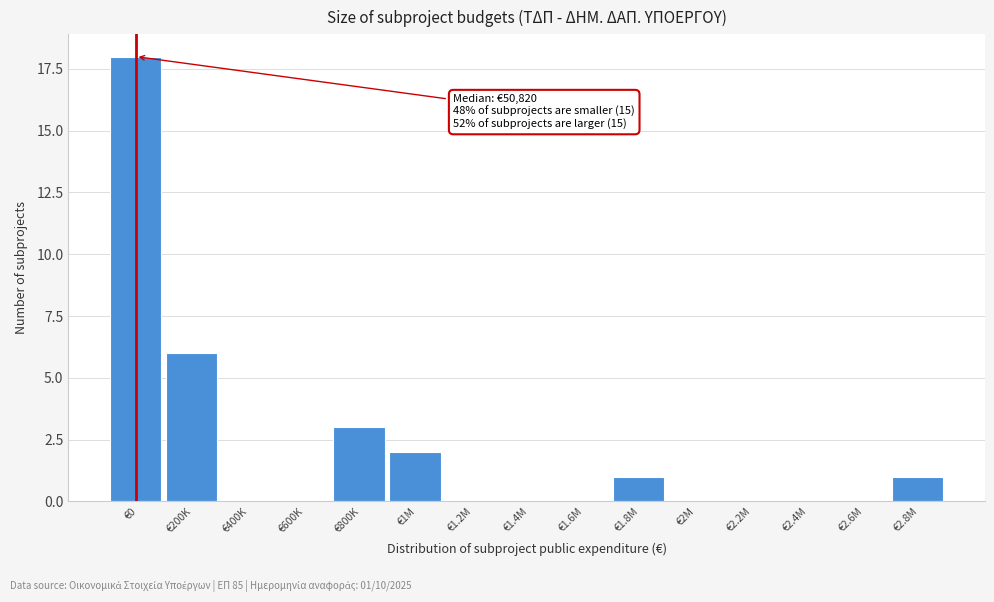

The value at €800K is 1. True or false?

False